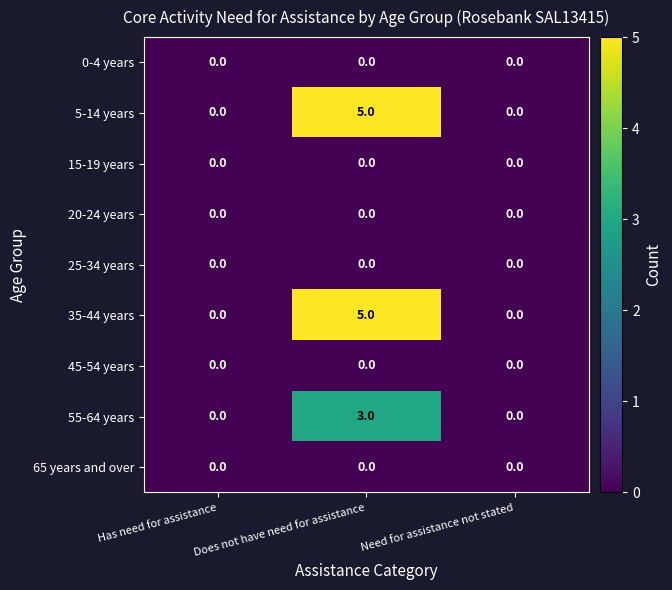

At which category is the sum across all series the highest?

Does not have need for assistance